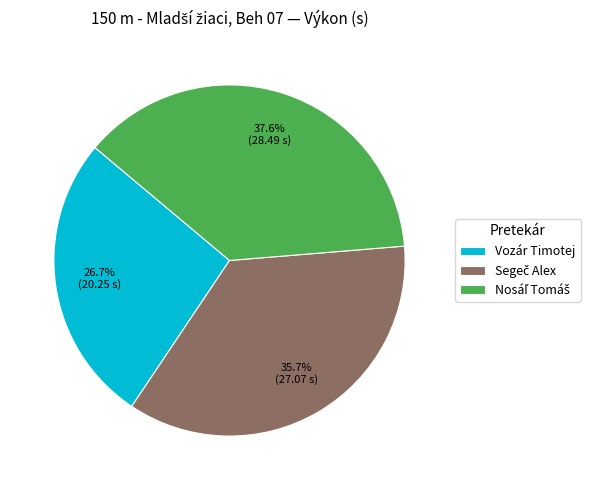

Is it true that Vozár Timotej is 27% of the pie?

True